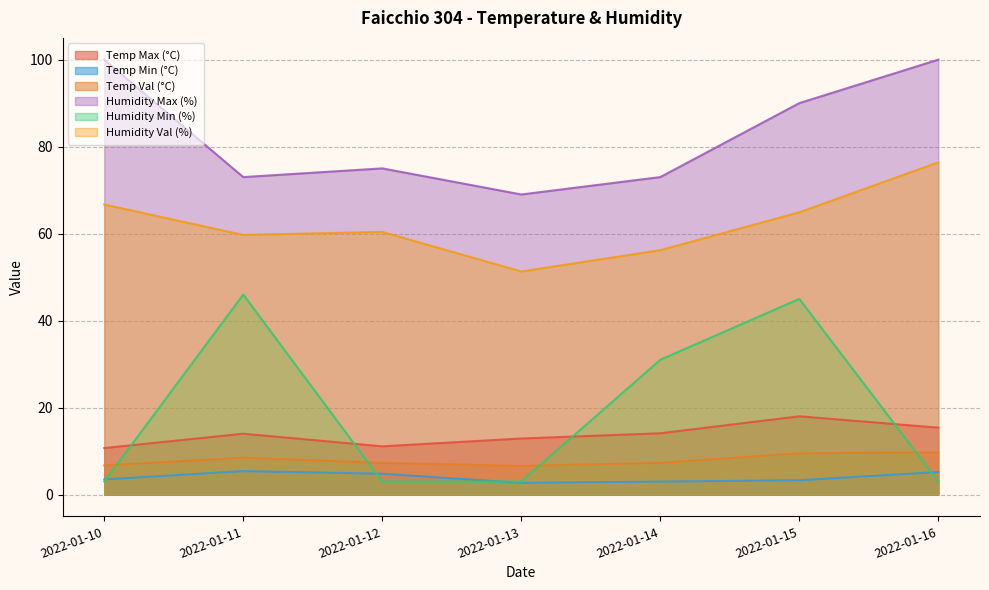

Rank the series at 2022-01-11 from highest to lowest value.

Humidity Max (%), Humidity Val (%), Humidity Min (%), Temp Max (°C), Temp Val (°C), Temp Min (°C)